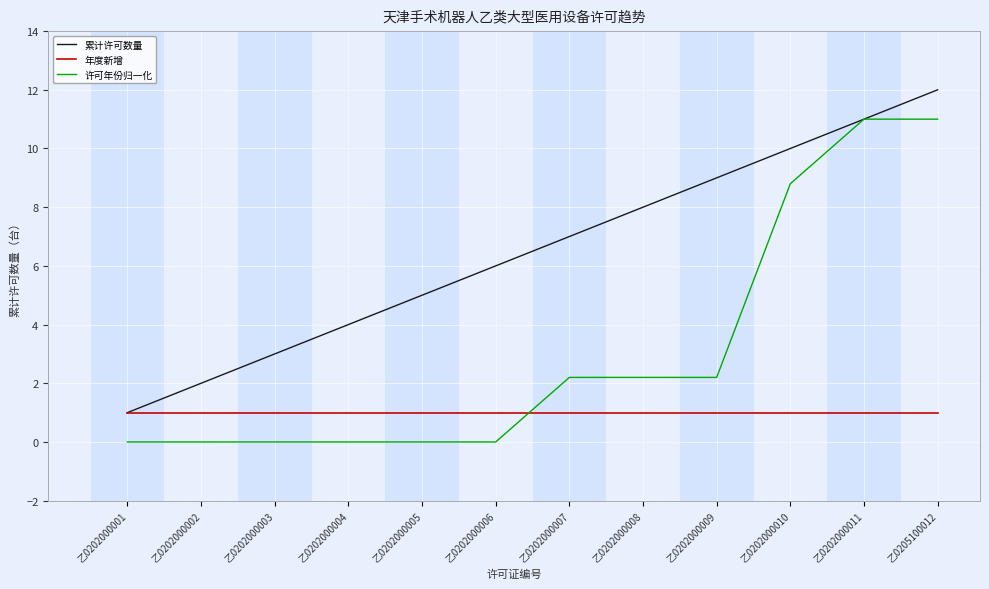

List the series in order of their overall mean, highest first.

累计许可数量, 许可年份归一化, 年度新增